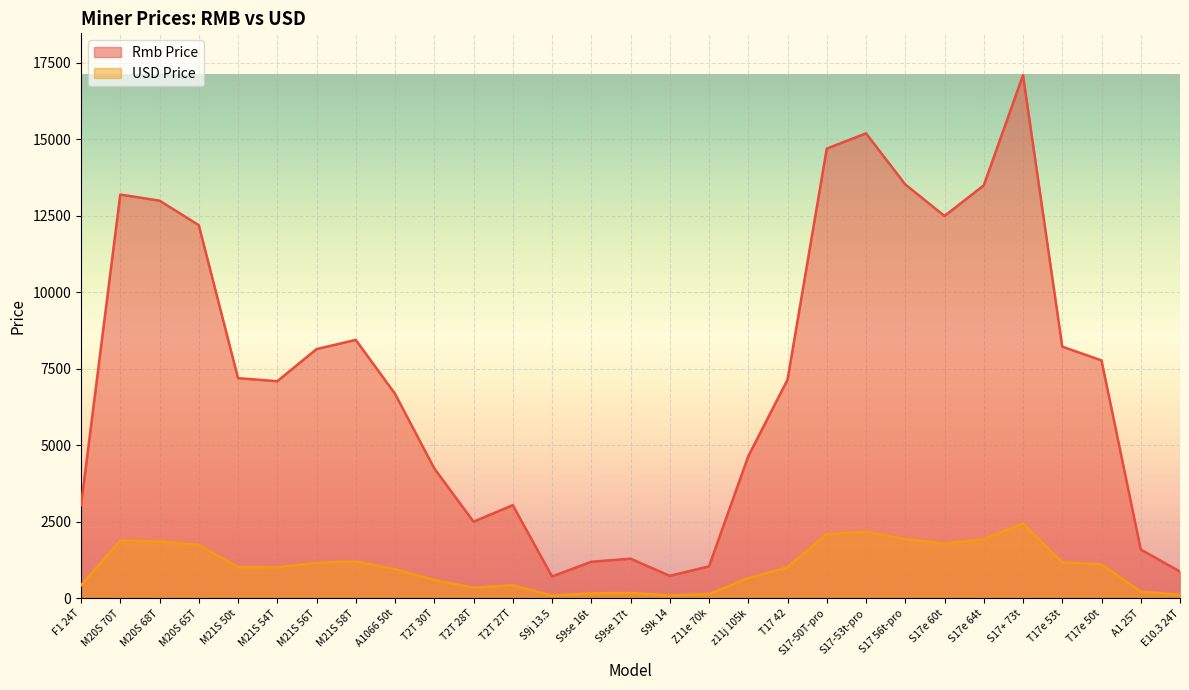

How many lines are shown in the chart?

2